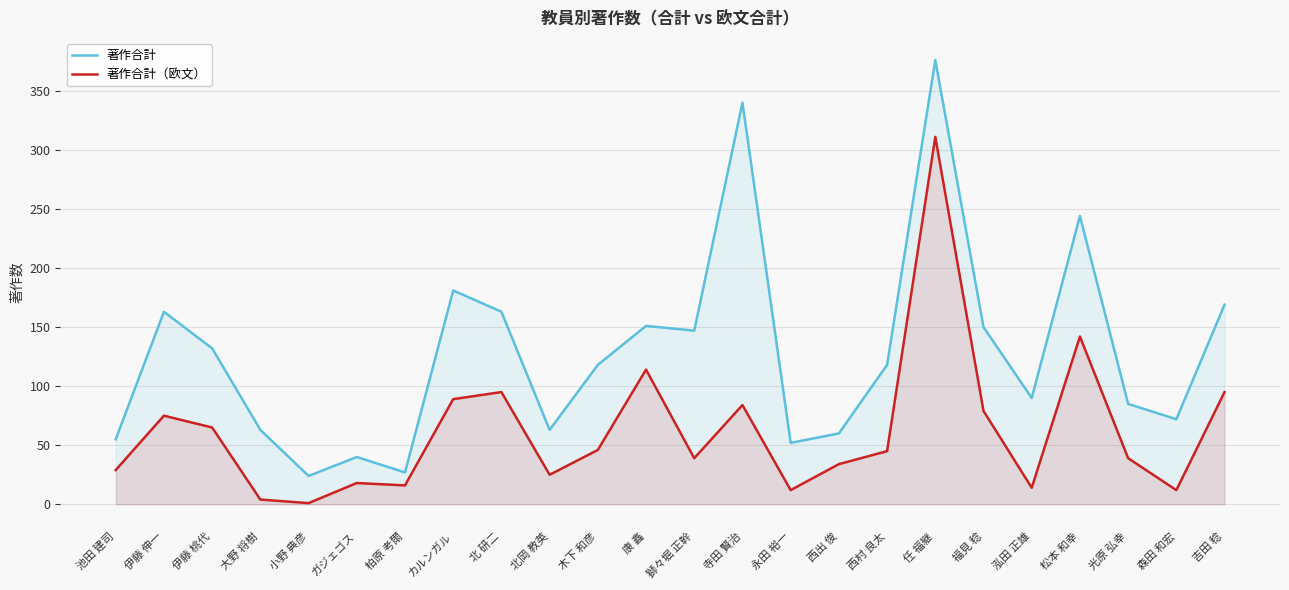

How many data points in 著作合計 are less than 118?

11